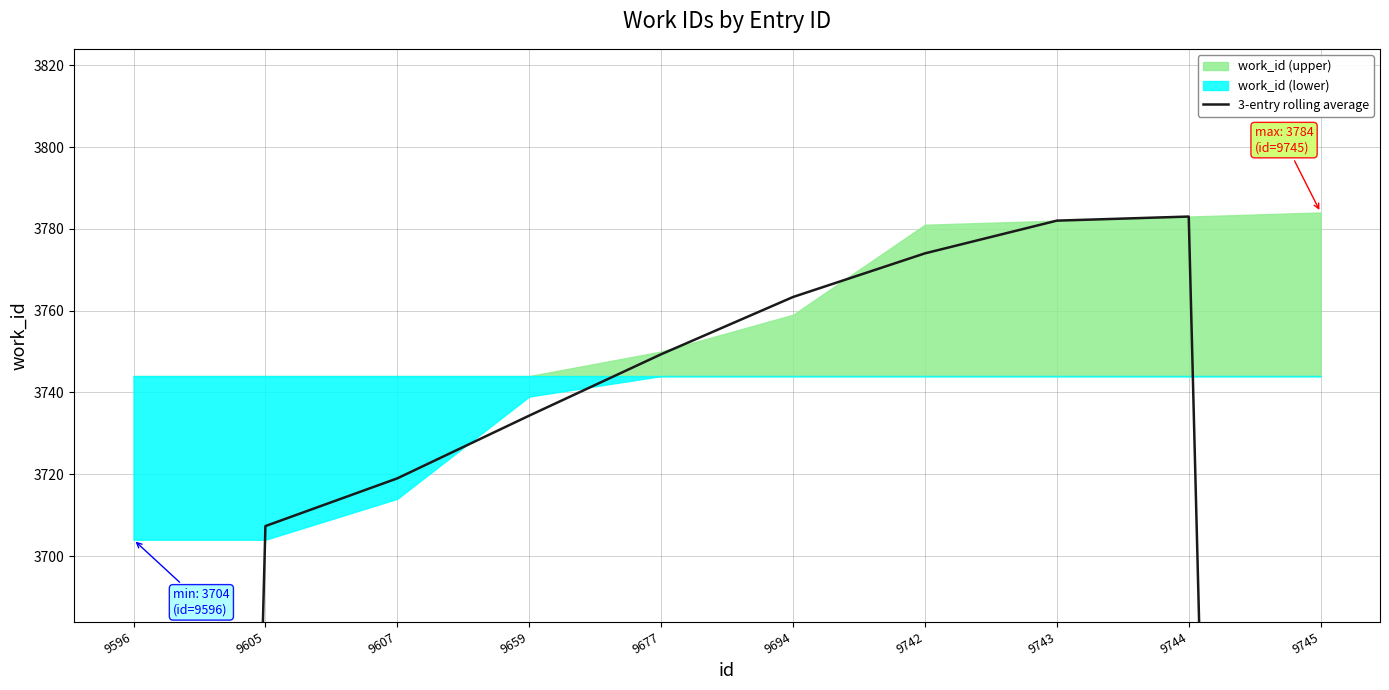

What is the difference between the maximum and minimum values?

1313.7